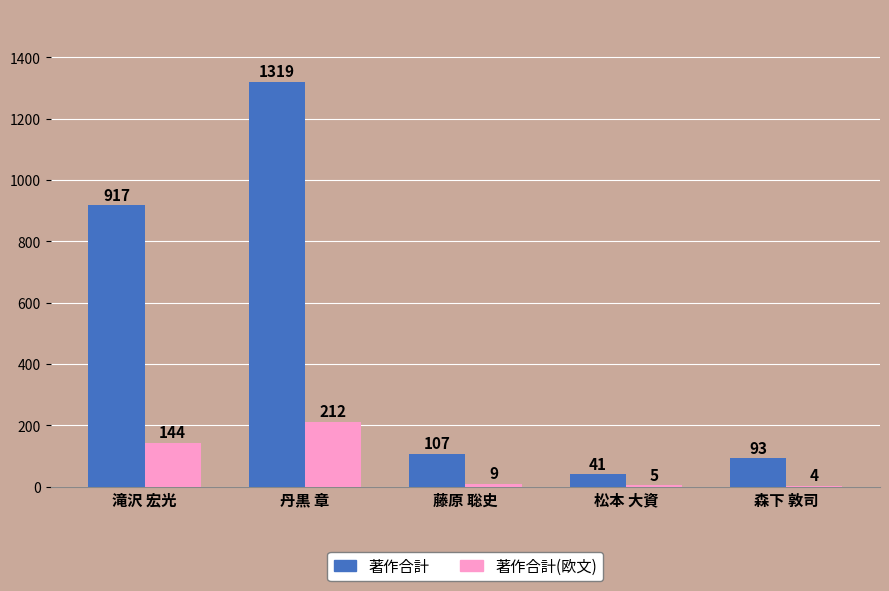

Reading right to left, transcribe all the data shown in this chart.

著作合計: 森下 敦司=93	松本 大資=41	藤原 聡史=107	丹黒 章=1319	滝沢 宏光=917
著作合計(欧文): 森下 敦司=4	松本 大資=5	藤原 聡史=9	丹黒 章=212	滝沢 宏光=144